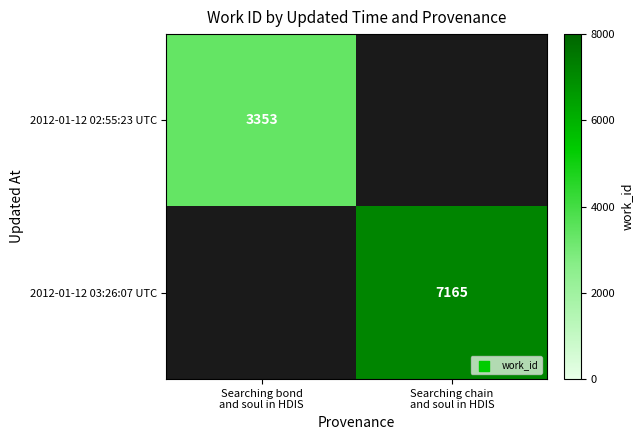

Is the value of 2012-01-12 02:55:23 UTC at Searching chain and soul in HDIS greater than the value of 2012-01-12 03:26:07 UTC at Searching chain and soul in HDIS?

No